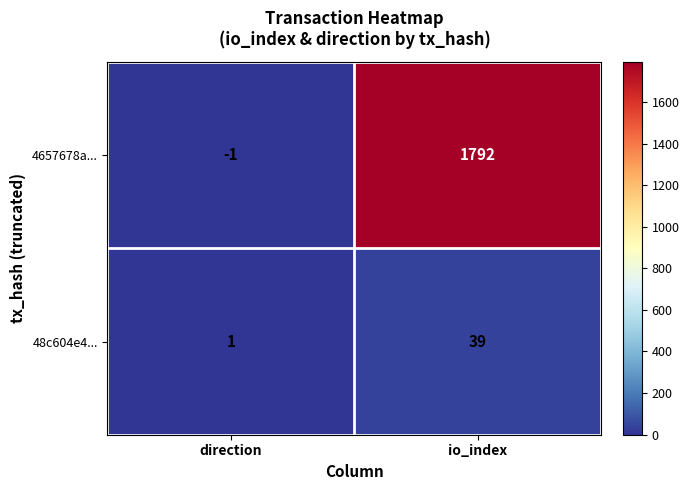

Which category has the highest value across all series?

io_index